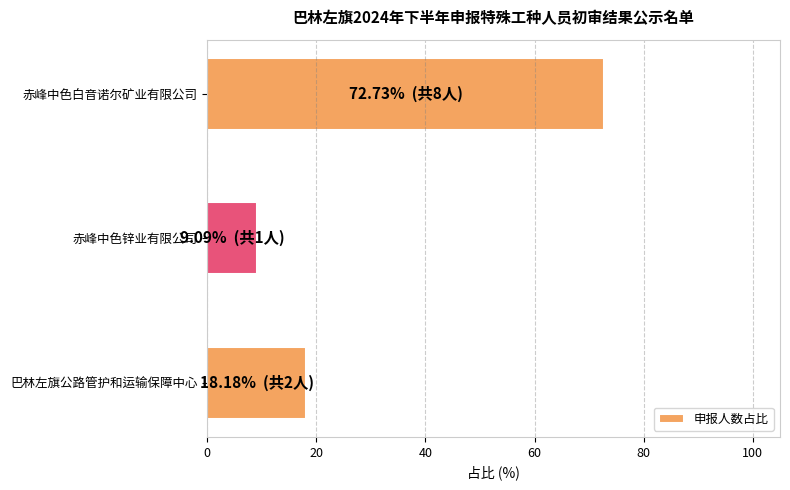

How many bars are there in total?

3